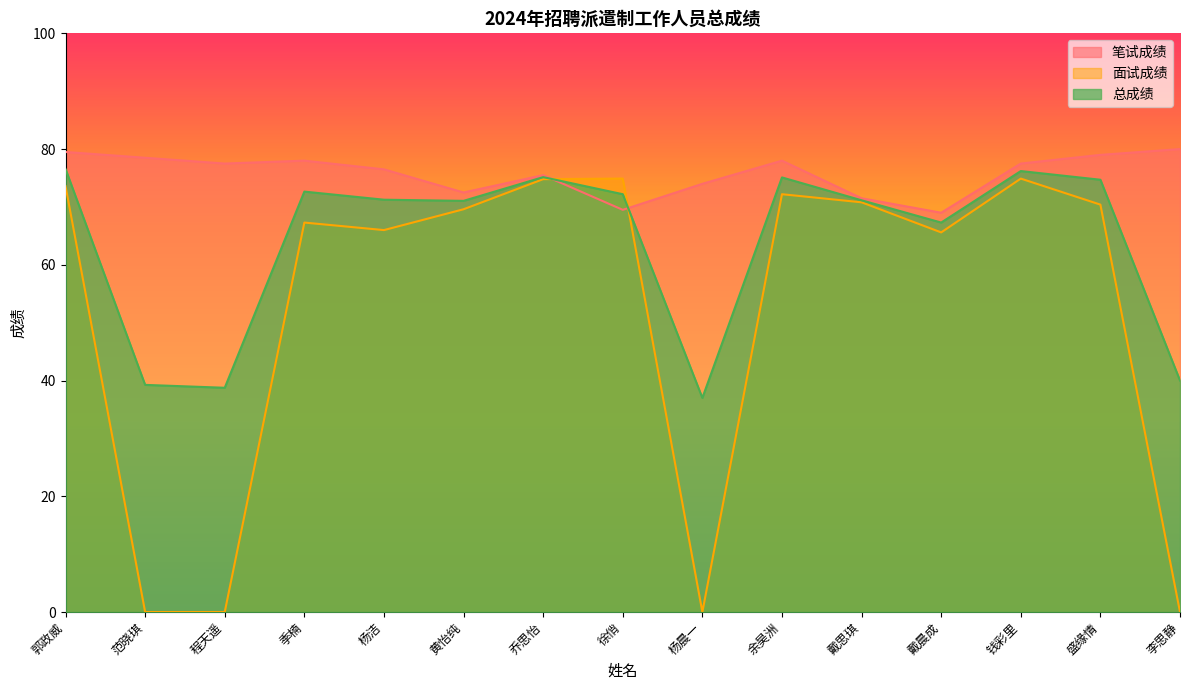

Is the value of 面试成绩 at 盛缘情 greater than the value of 总成绩 at 郭政威?

No